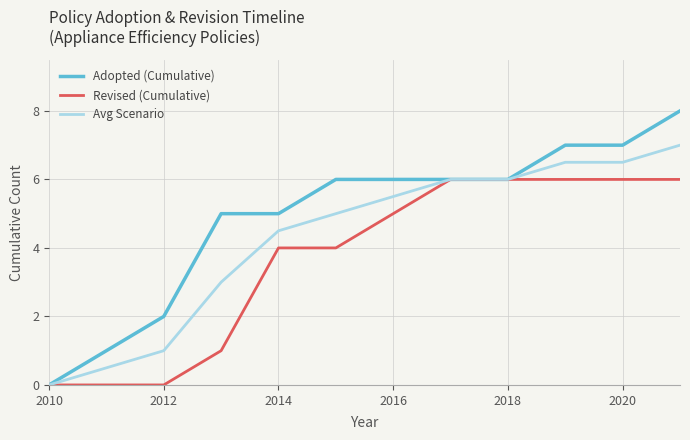

List the series in order of their overall mean, lowest first.

Revised (Cumulative), Avg Scenario, Adopted (Cumulative)